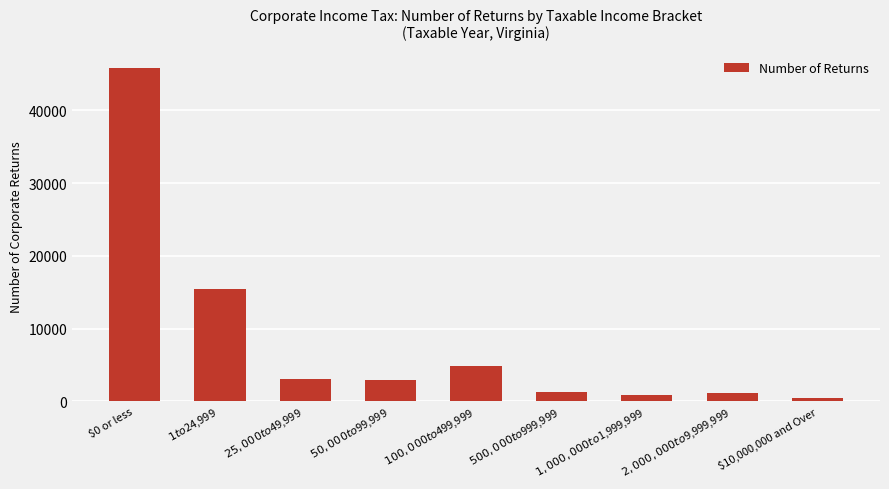

What is the maximum value shown in the chart?

45846